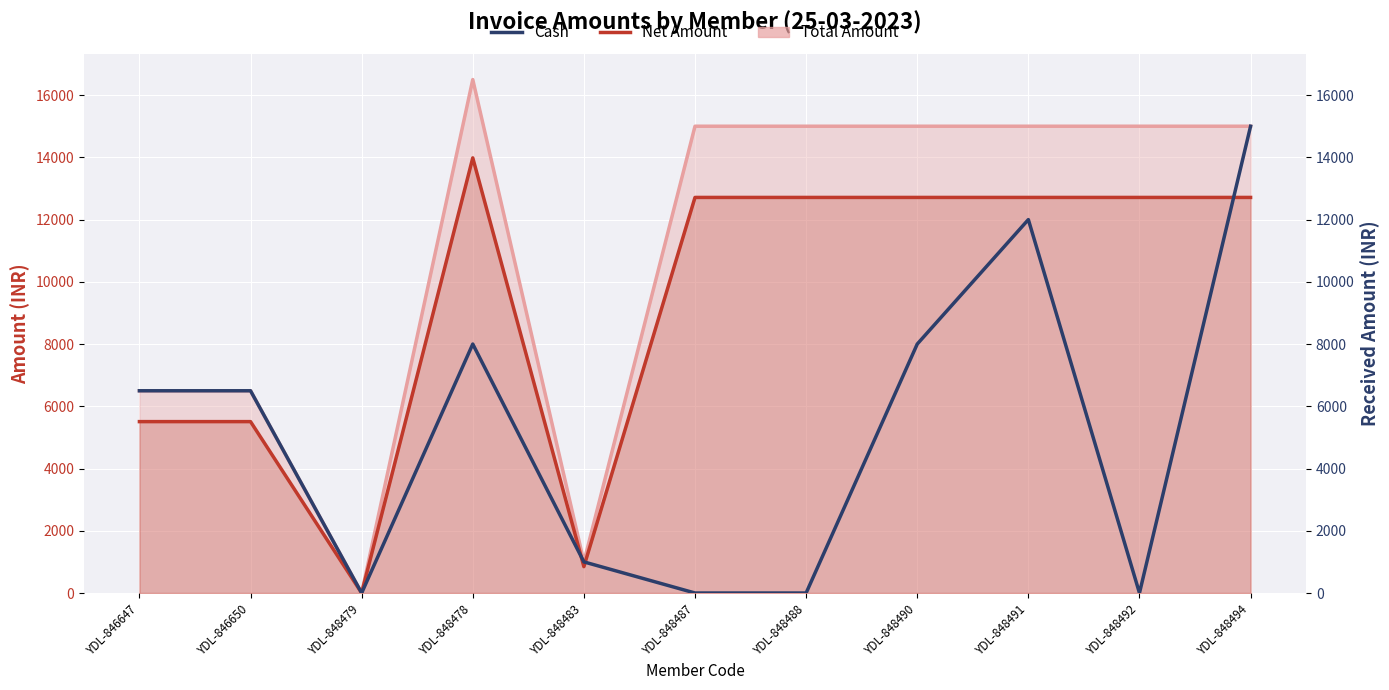

True or false: Cash and Cash (ax2) intersect in this chart.

False